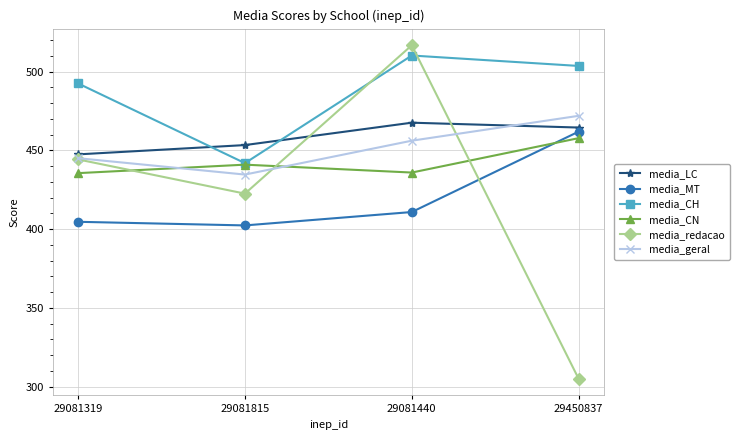

Where do media_redacao and media_MT first cross each other?

29081440 and 29450837